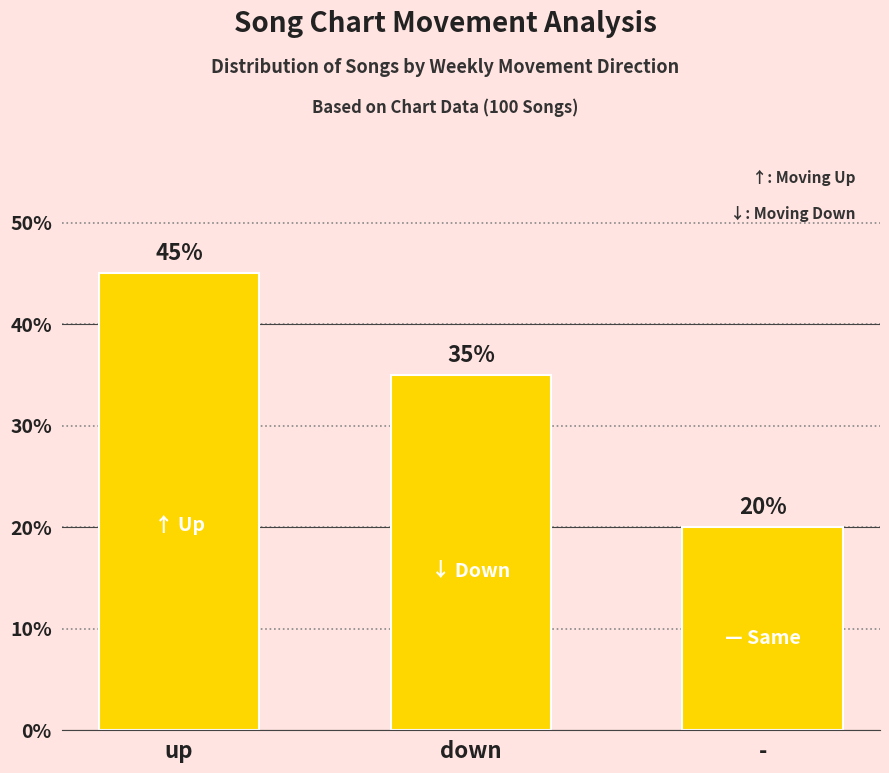

Read the value at -, to the nearest 5.

20